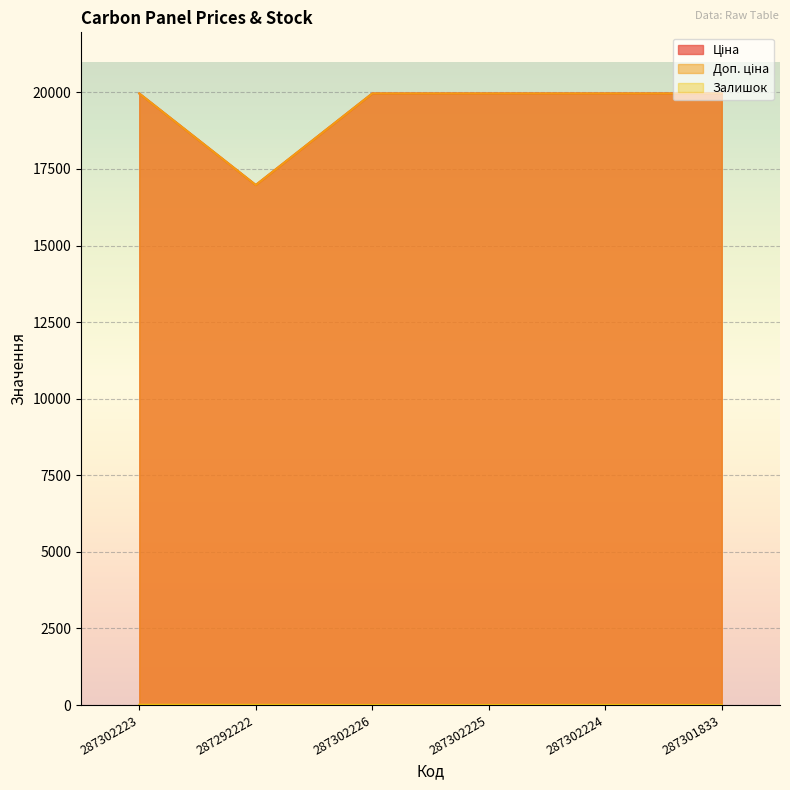

At which label does Доп. ціна first exceed 19964?

287302223